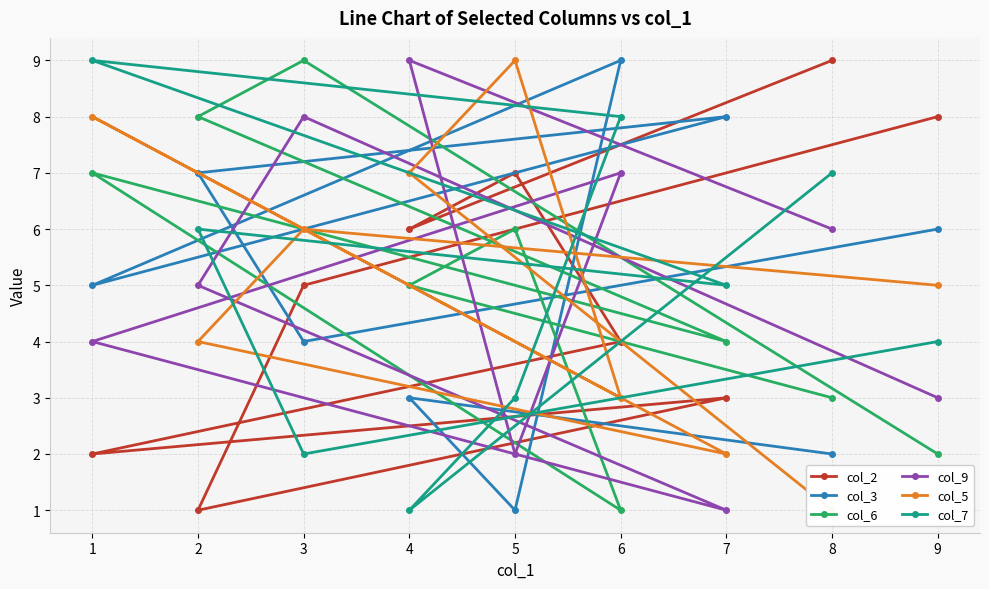

Is the value of col_7 at 2 greater than the value of col_6 at 1?

No